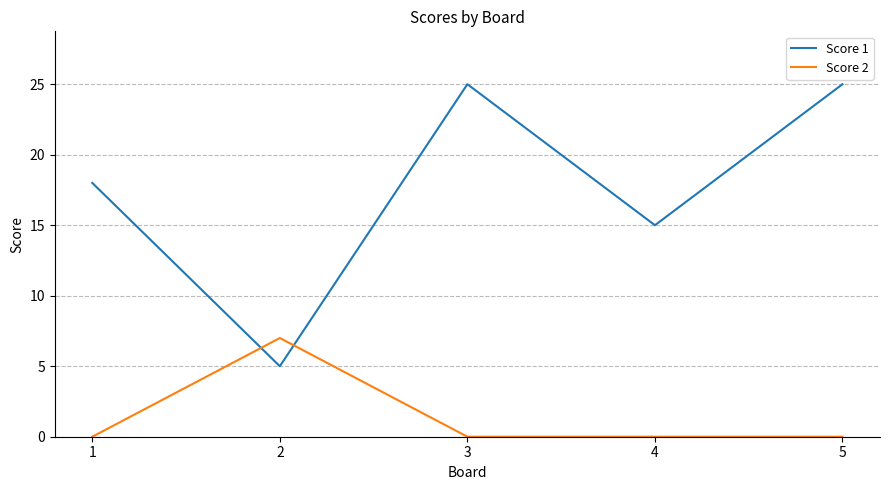

Count the Score 2 values in the range 0 to 1.

4